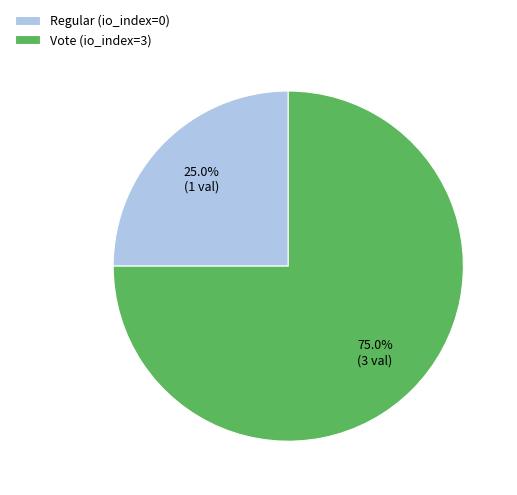

Approximately how many times larger is the value at Vote (io_index=3) compared to Regular (io_index=0)?

3.0